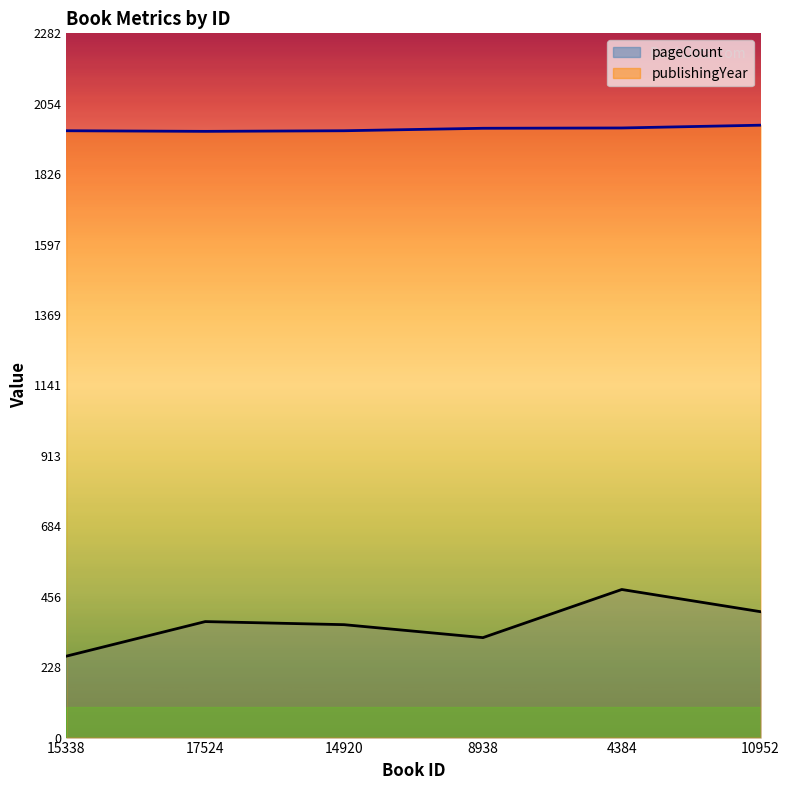

True or false: publishingYear has more than 2 interior local peaks.

False